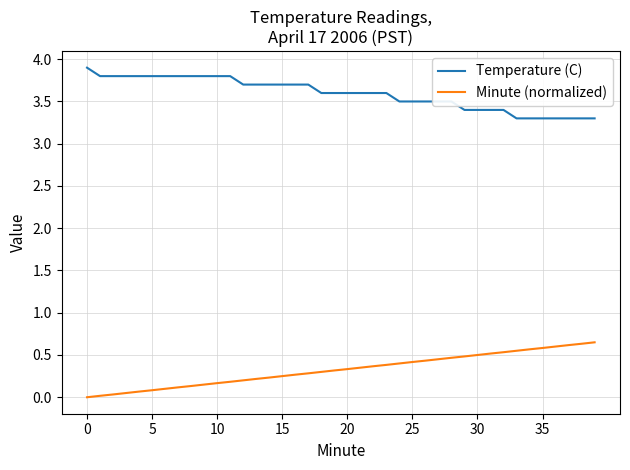

What is the sum of all Temperature (C) values?

143.7